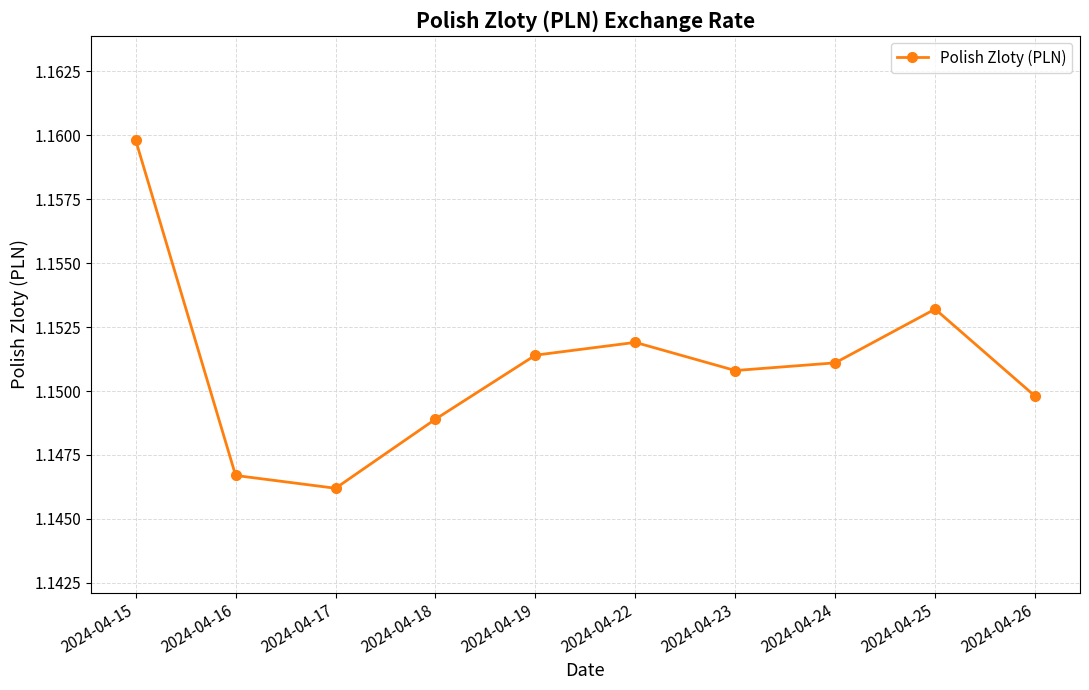

What is the sum of the values at 2024-04-17 and 2024-04-25?

2.3